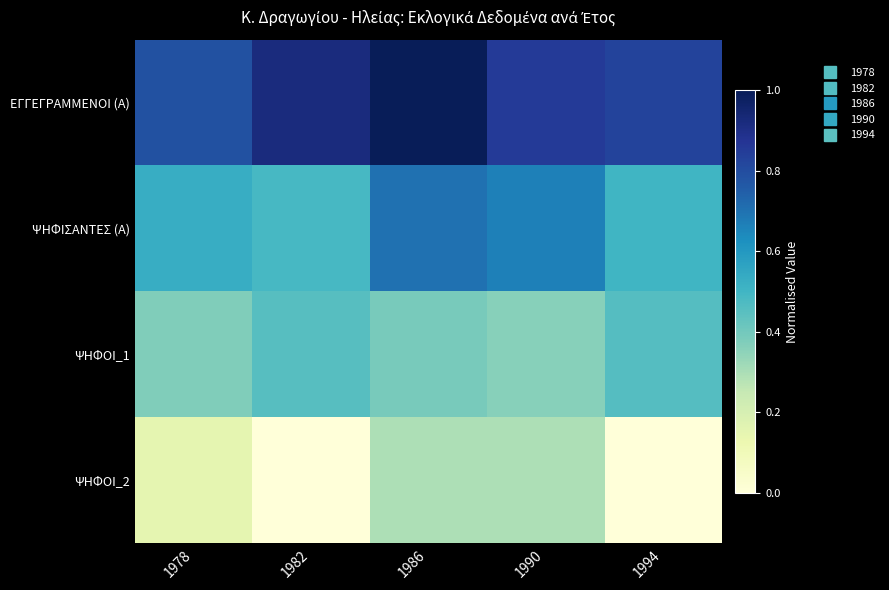

Which category has the lowest value across all series?

1982